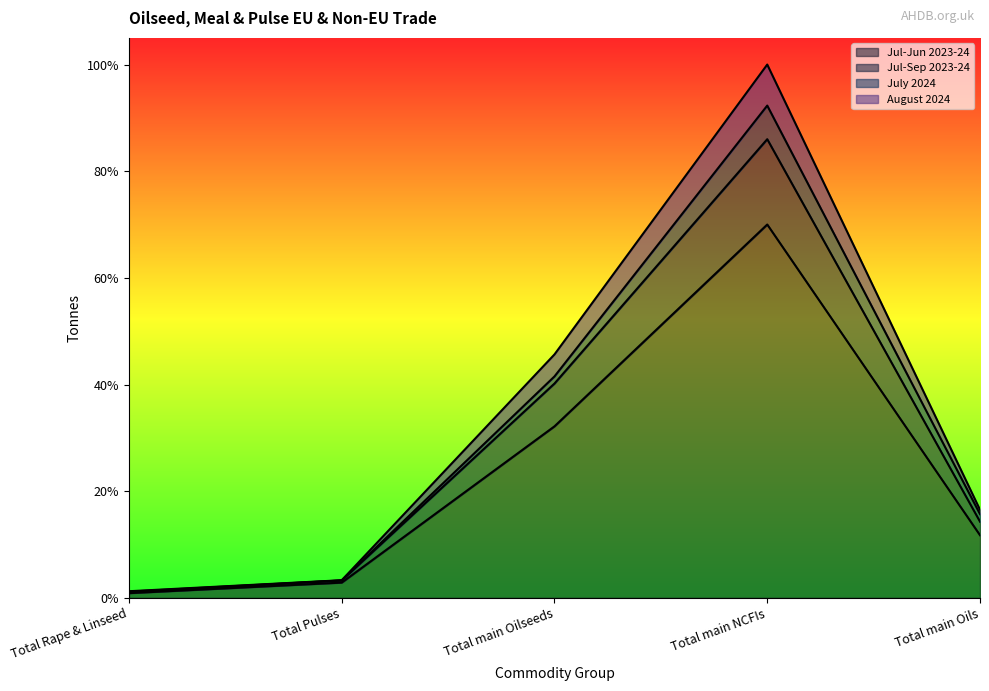

True or false: Jul-Jun 2023-24 and August 2024 cross at least once.

False